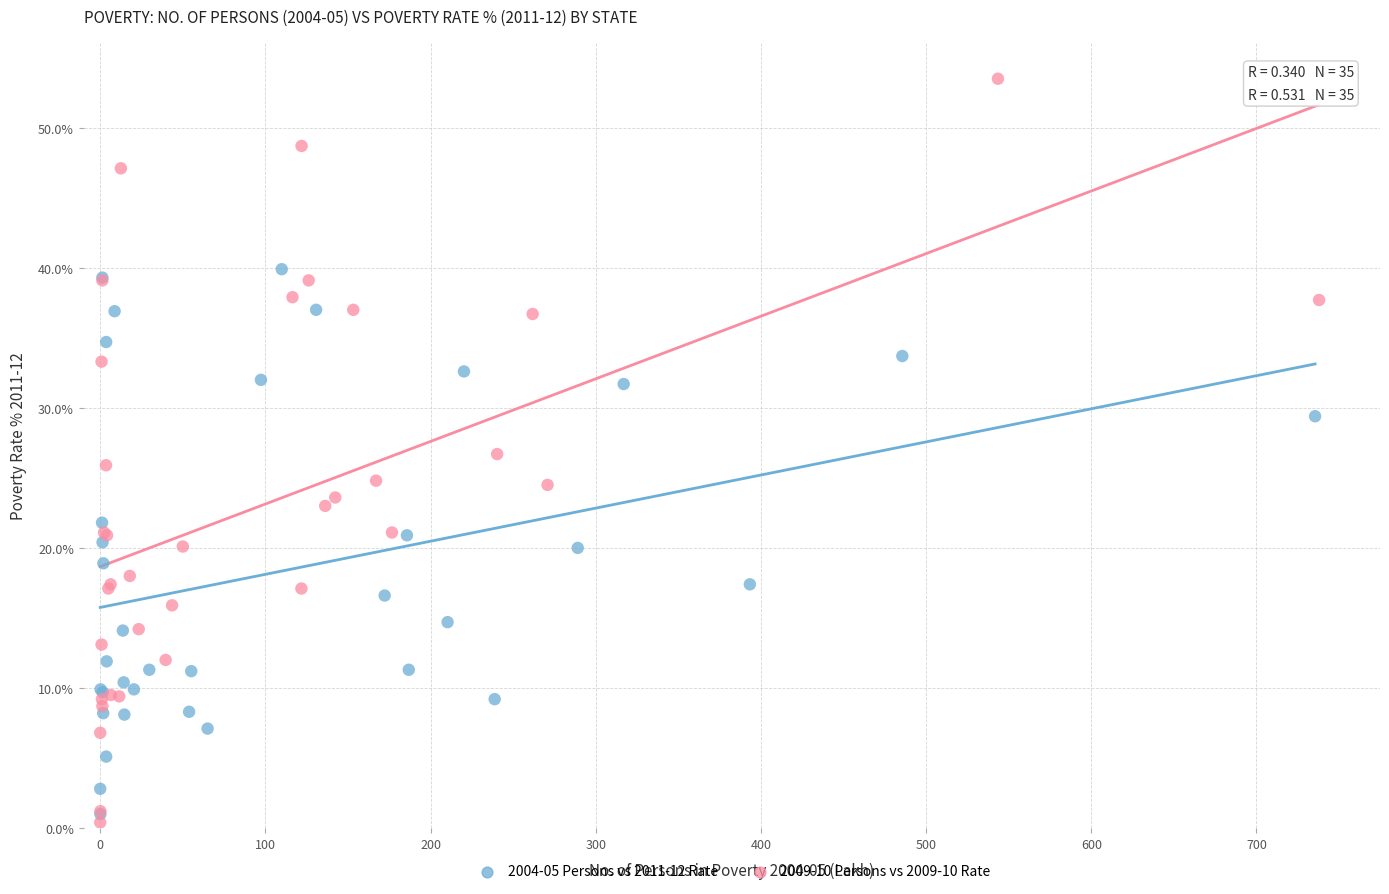

Which series reaches the maximum Y coordinate?

2009-10 Persons vs 2009-10 Rate